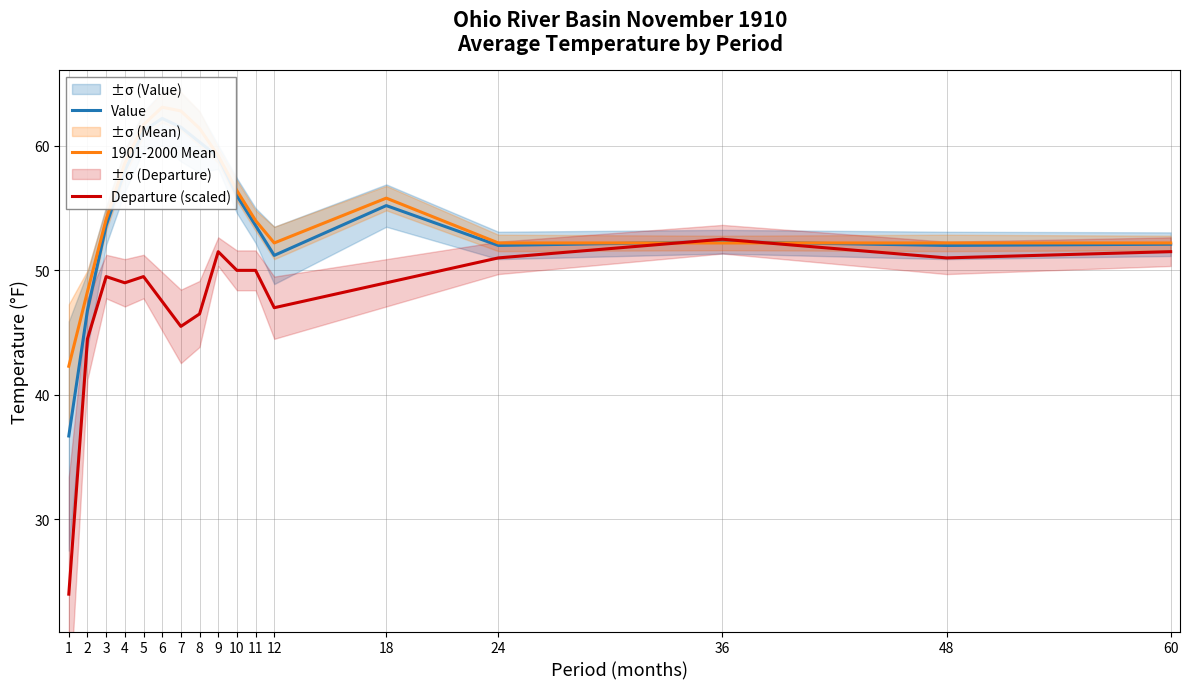

What is the maximum value shown in the chart?

63.1